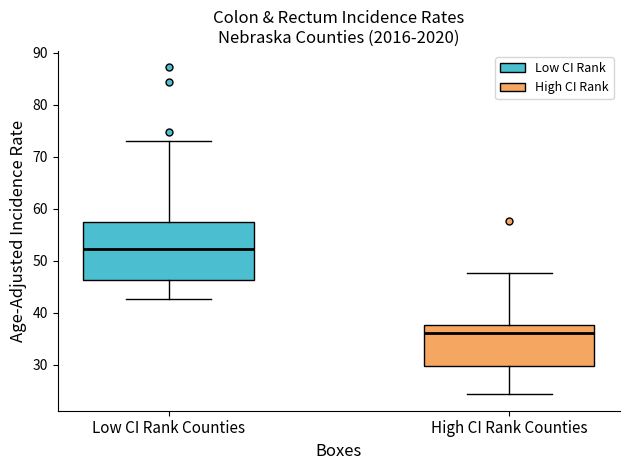

Which box is the tallest, from its lower edge to its upper edge?

Low CI Rank Counties